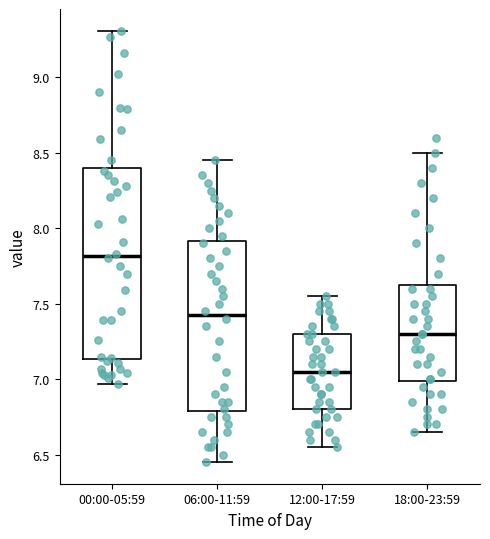

Reading left to right, transcribe this box plot: for each box, give where its median line is, the range the box spans, and where its two whiskers end, as read against the y-axis. The values are not printed on the chart, so give them approximately, as read against the axis.

00:00-05:59: median 7.80, box 7.15 to 8.40, whiskers 6.95 to 9.30
06:00-11:59: median 7.45, box 6.80 to 7.90, whiskers 6.45 to 8.45
12:00-17:59: median 7.05, box 6.80 to 7.30, whiskers 6.55 to 7.55
18:00-23:59: median 7.30, box 7.00 to 7.65, whiskers 6.65 to 8.50